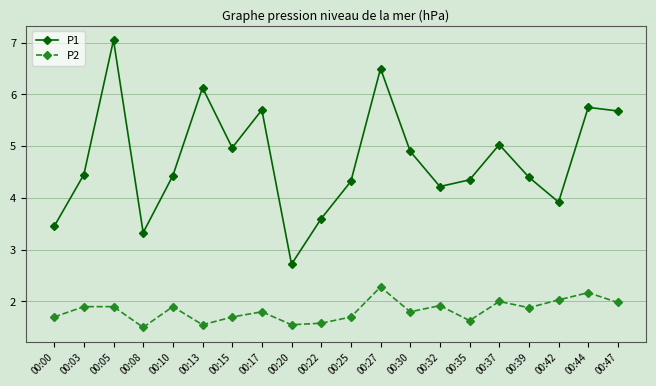

What are all the series names shown in the legend?

P1, P2